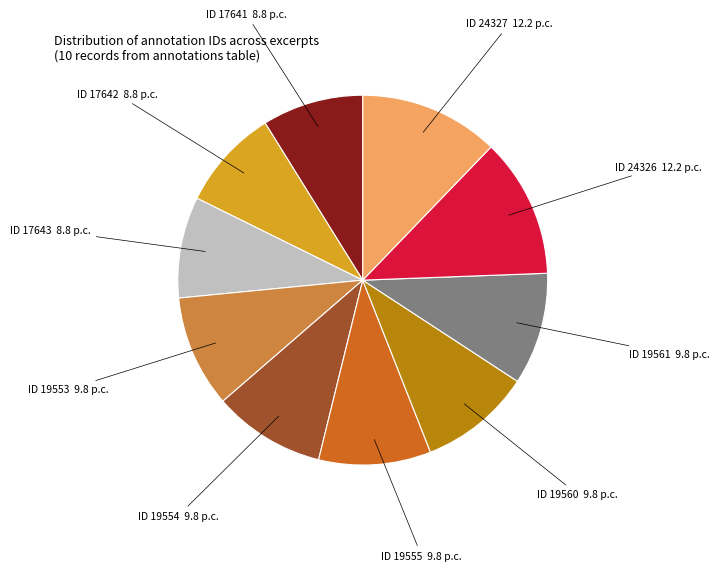

Is there a majority slice in this chart?

No